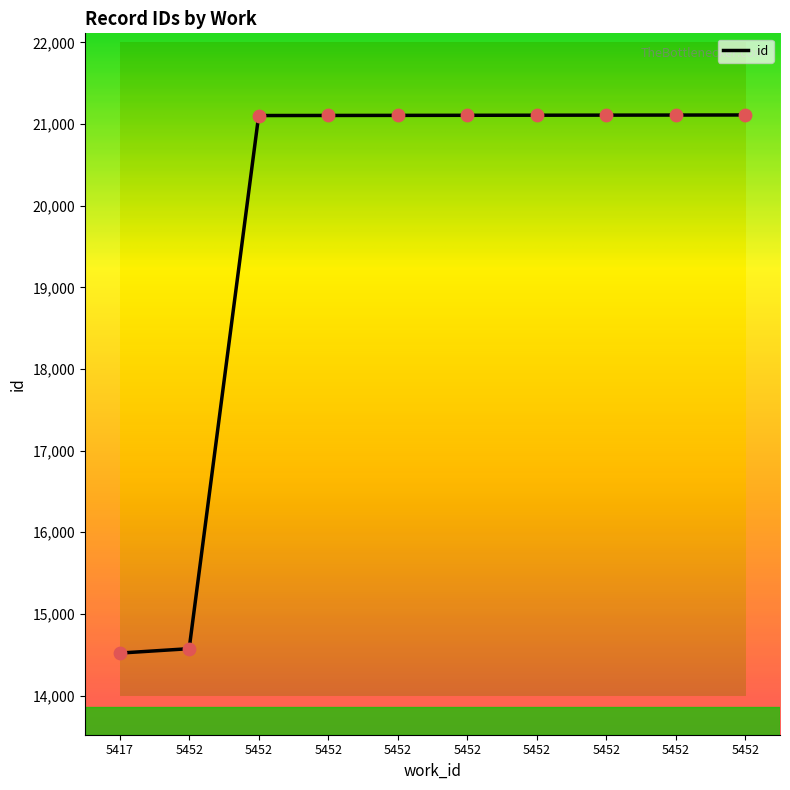

How many lines are shown in the chart?

1